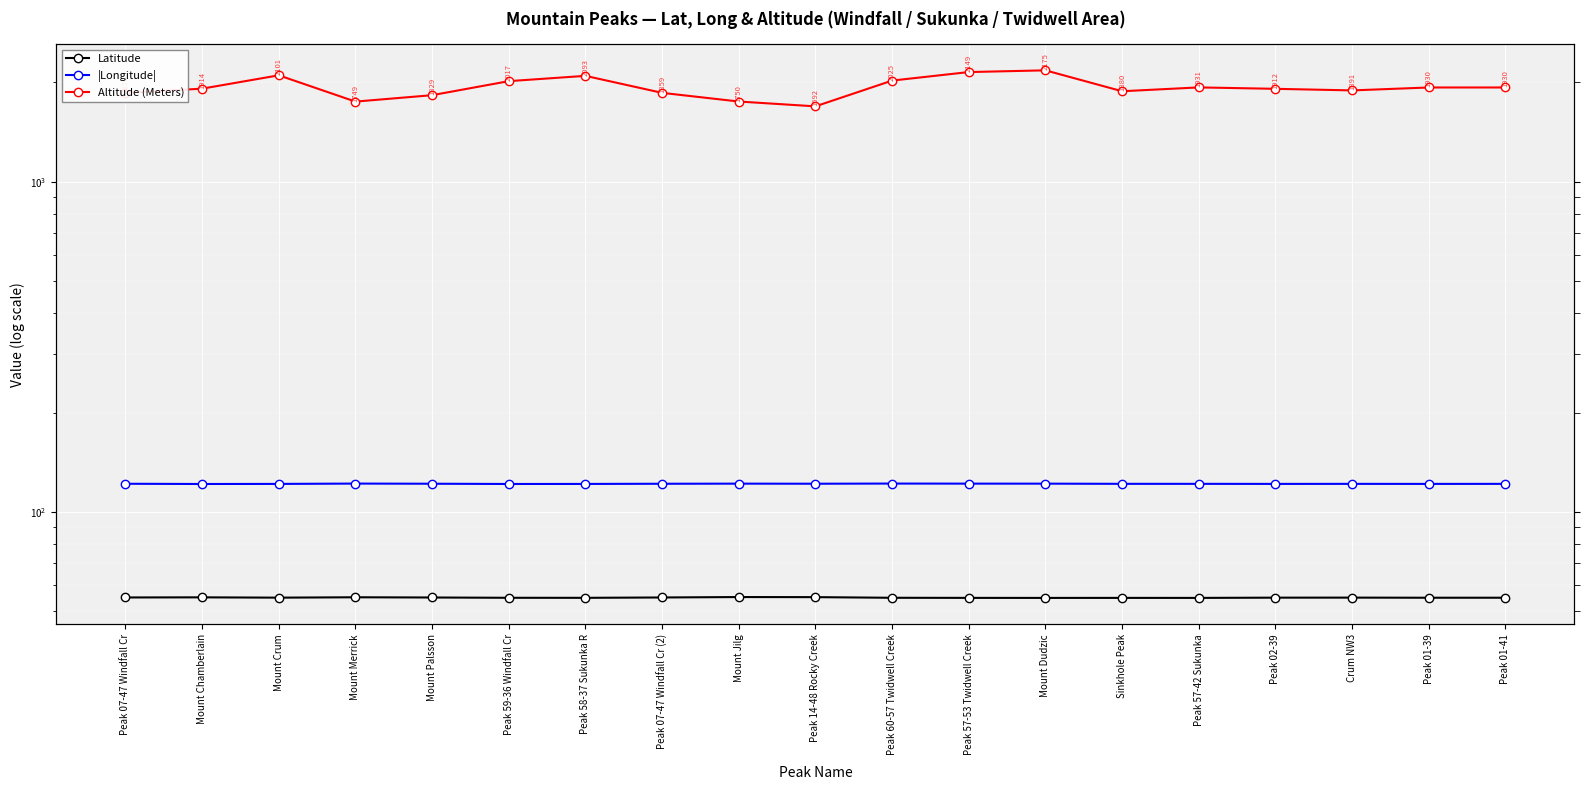

Reading left to right, transcribe all the data shown in this chart.

Latitude: 55.1	55.2	55.0	55.2	55.1	55.0	55.0	55.1	55.3	55.2	55.0	55.0	54.9	55.0	54.9	55.0	55.1	55.0	55.0
|Longitude|: 121.8	121.6	121.6	121.9	121.8	121.6	121.6	121.8	121.9	121.8	121.9	121.9	121.9	121.7	121.7	121.7	121.7	121.7	121.7
Altitude (Meters): 1859.0	1914.0	2101.0	1749.0	1829.0	2017.0	2093.0	1859.0	1750.0	1692.0	2025.0	2149.0	2175.0	1880.0	1931.0	1912.0	1891.0	1930.0	1930.0